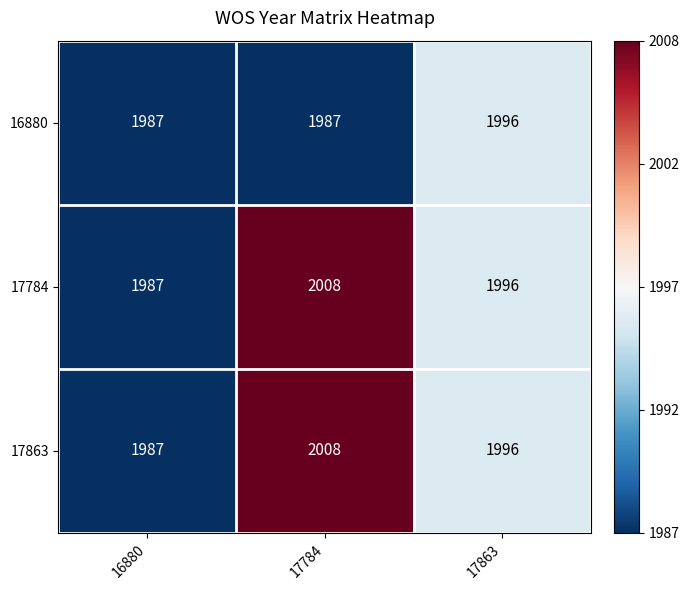

Which category has the highest value across all series?

17784